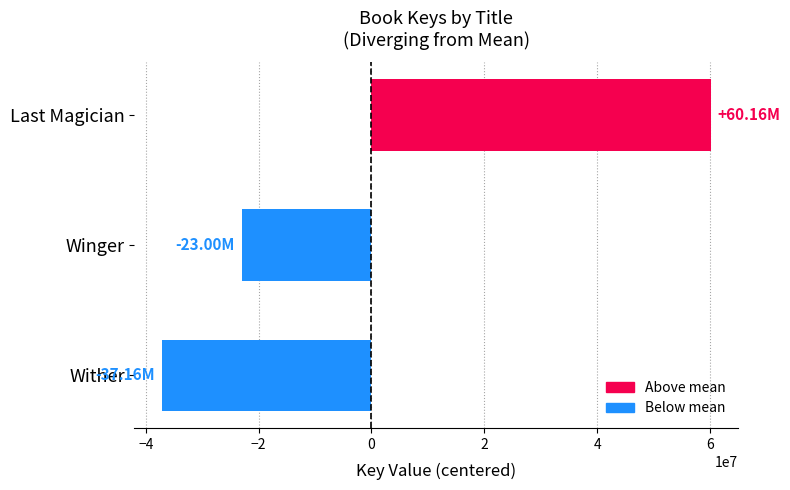

What is the difference between the maximum and second lowest values?

83155308.0